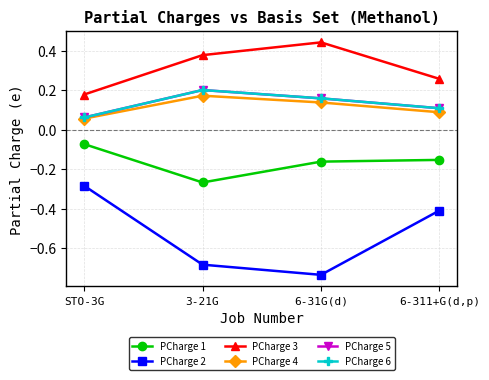

At which category is the sum across all series the highest?

3-21G